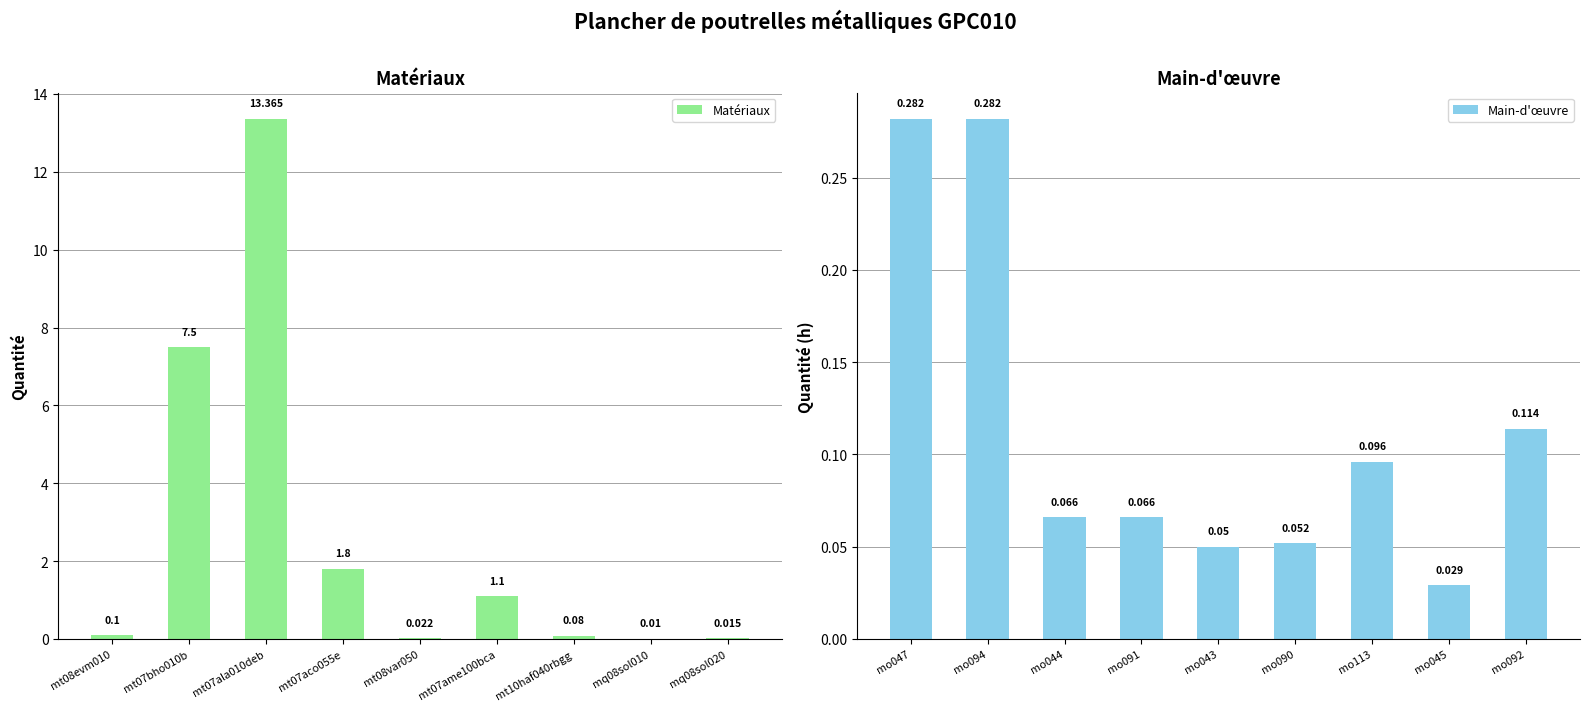

What is the label of the 6th bar from the left?

mt07ame100bca